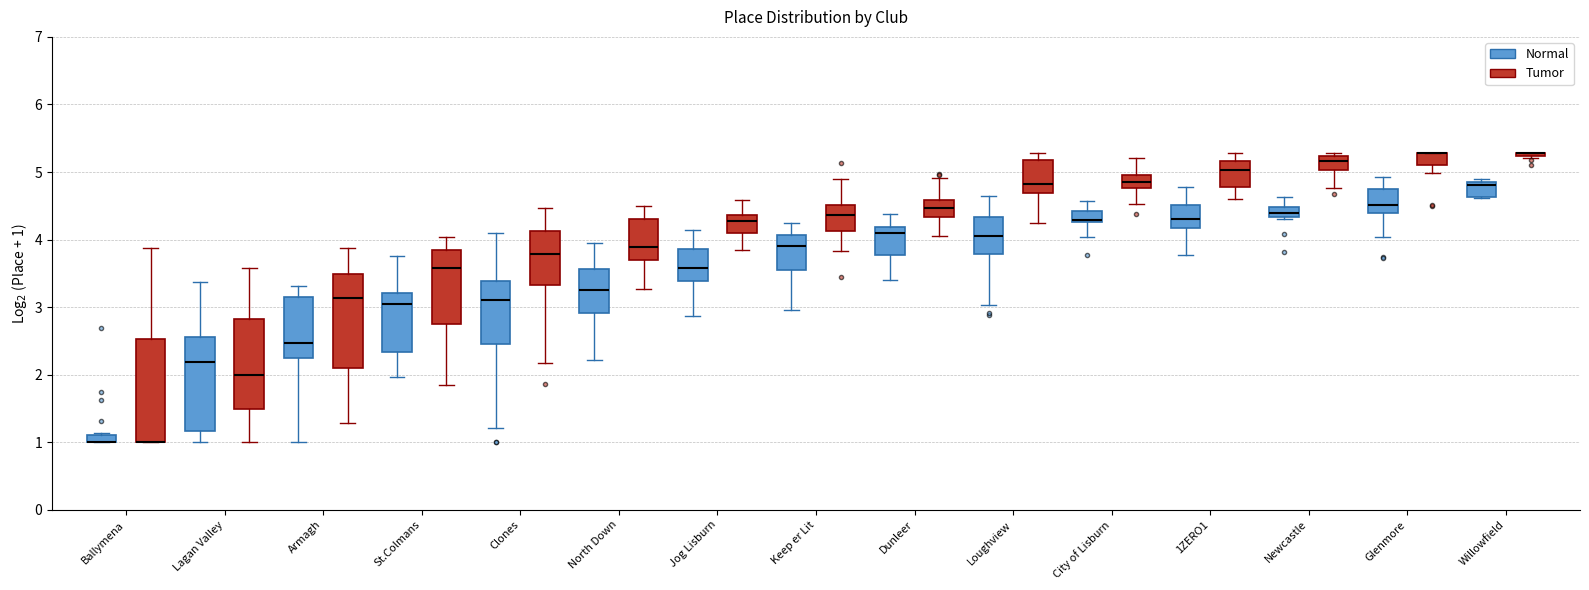

Where is the upper edge of the box for Willowfield (Tumor) on the y-axis? The values are not printed on the chart, so give them approximately, as read against the axis.

5.3